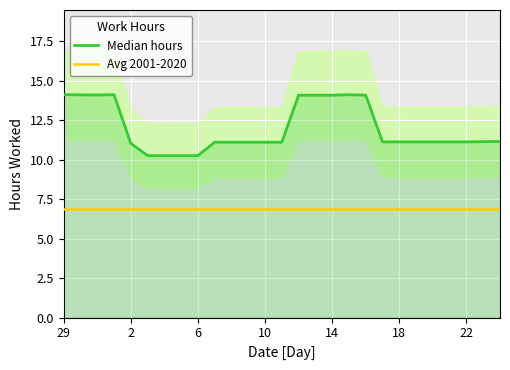

How many values in the Median hours series are below 11?

4